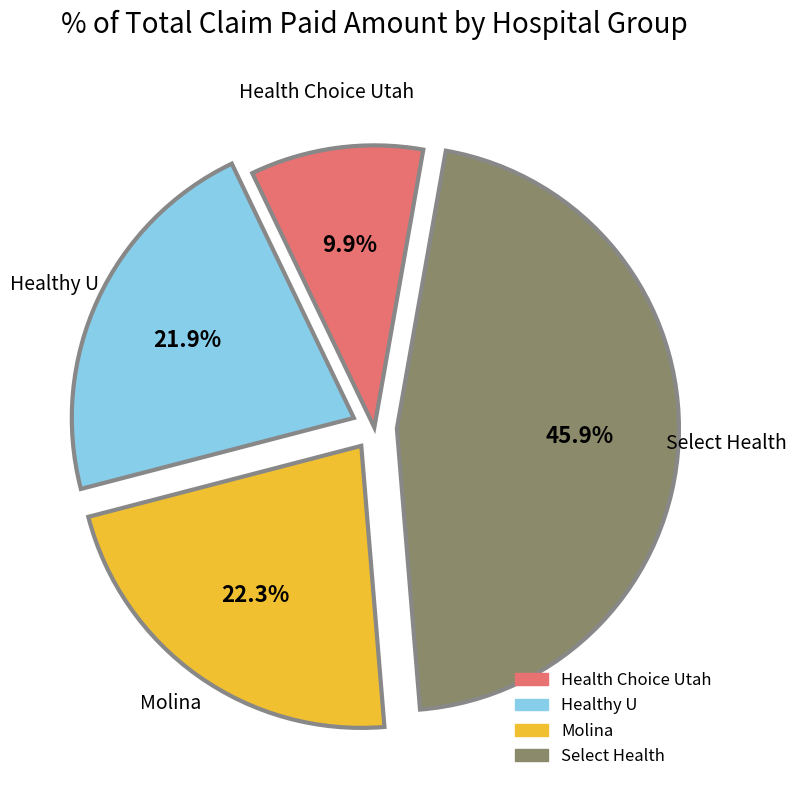

Is there a majority slice in this chart?

No